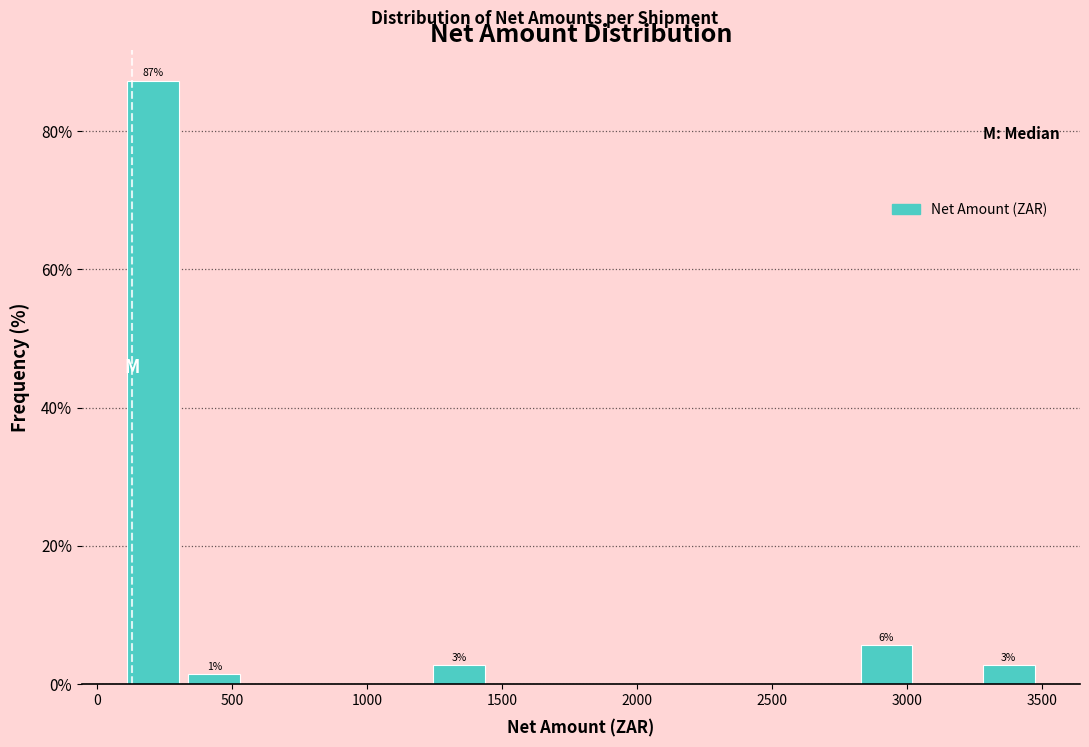

Which range on the x-axis has the tallest bar?

100 to 300